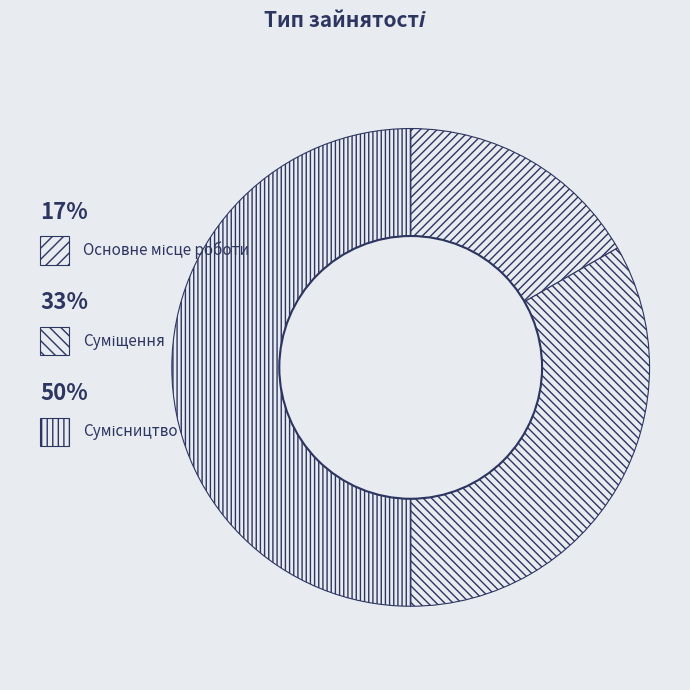

To the nearest percent, what portion does Сумісництво represent?

50%